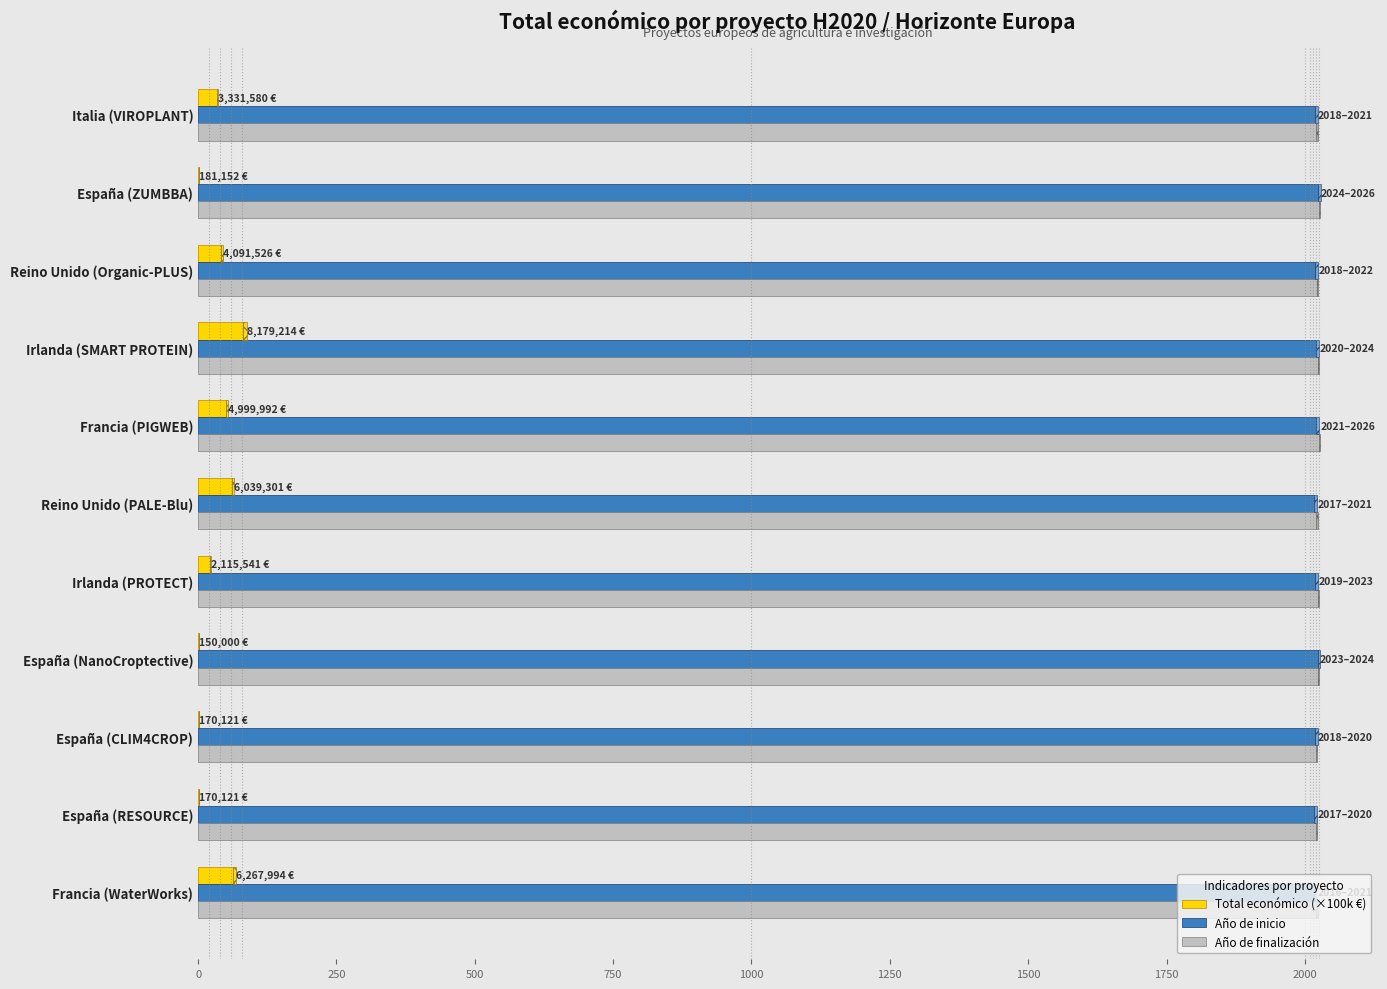

Which series changed the most between Irlanda (SMART PROTEIN) and España (ZUMBBA)?

Total económico (×100k €)